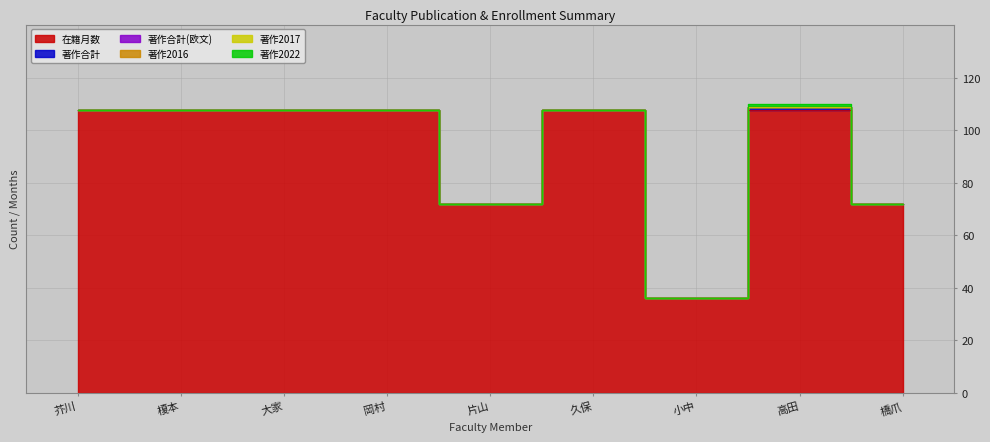

Rank the categories by 著作合計 value from lowest to highest.

芥川, 榎本, 大家, 岡村, 片山, 久保, 小中, 橋爪, 高田